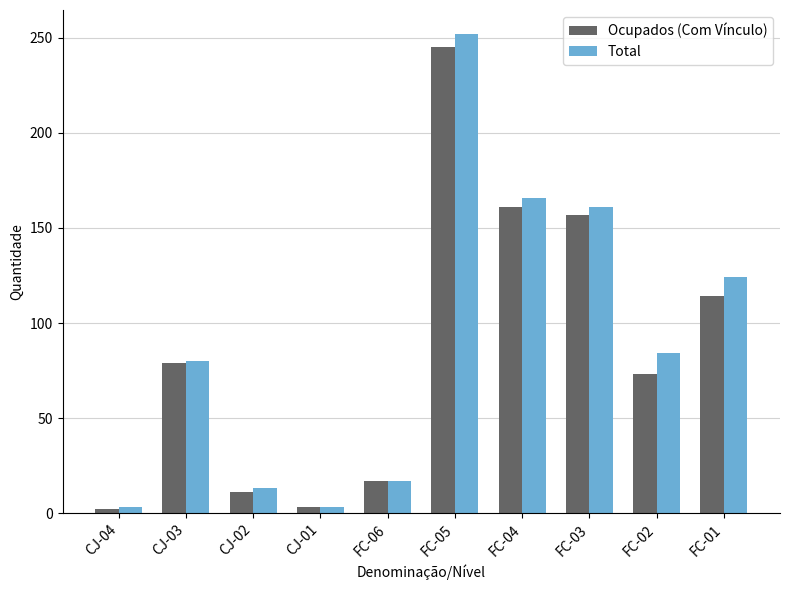

What is the highest value of the Total series?

252